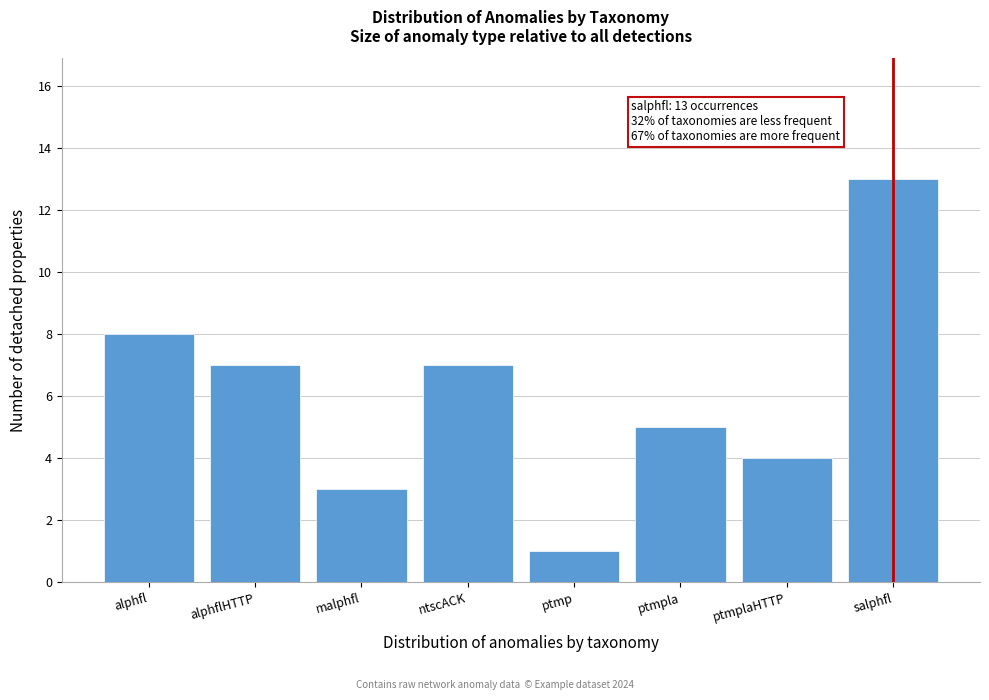

Reading left to right, transcribe all the data shown in this chart.

8	7	3	7	1	5	4	13